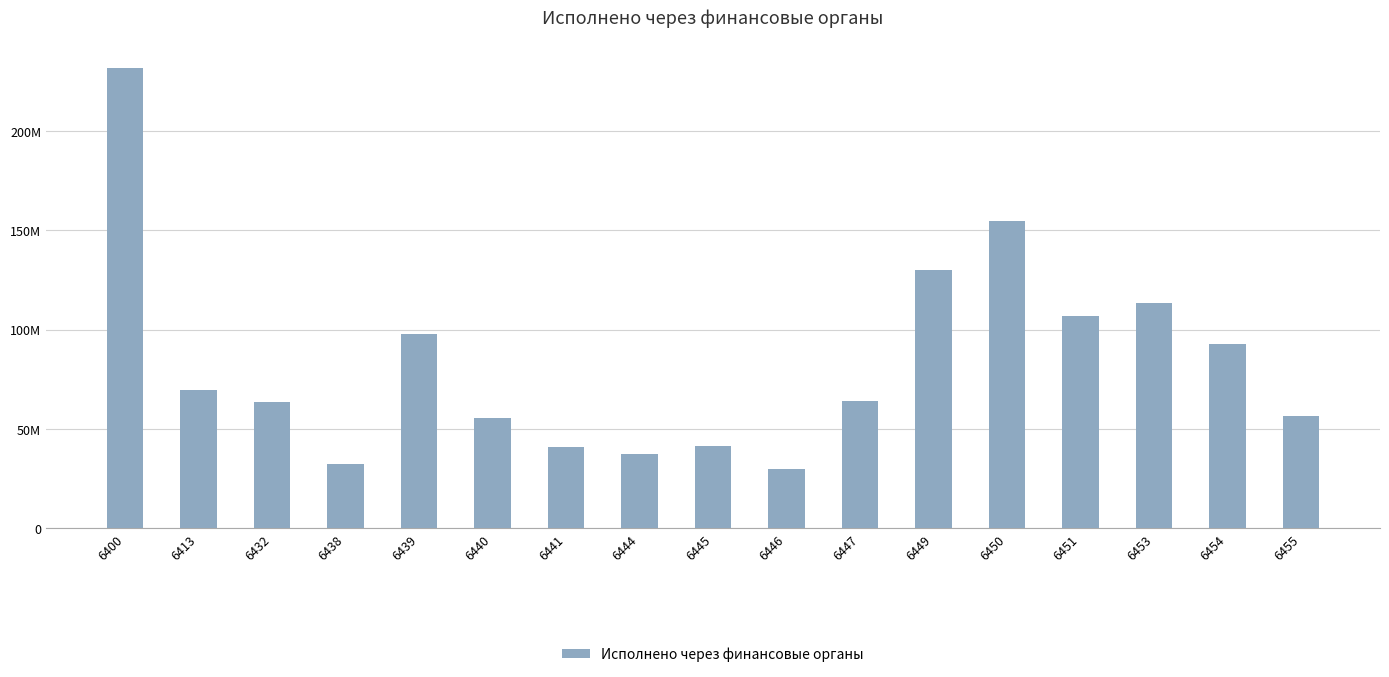

Does the chart contain any negative values?

No